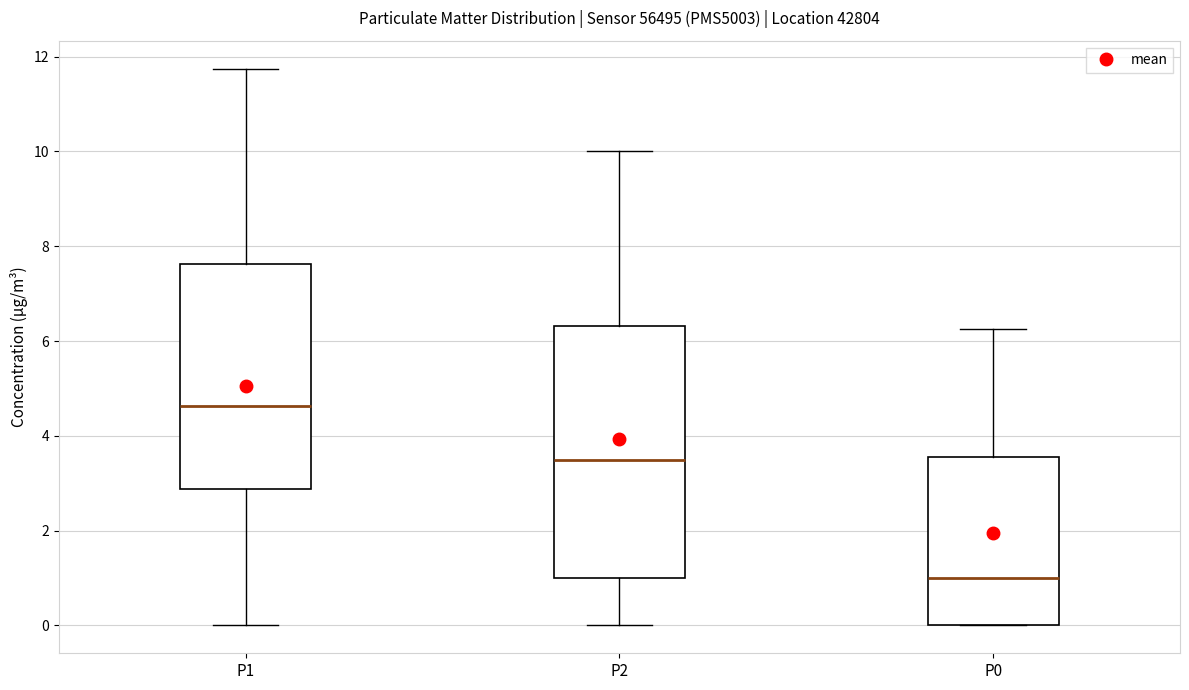

Which box's median line is the highest?

P1